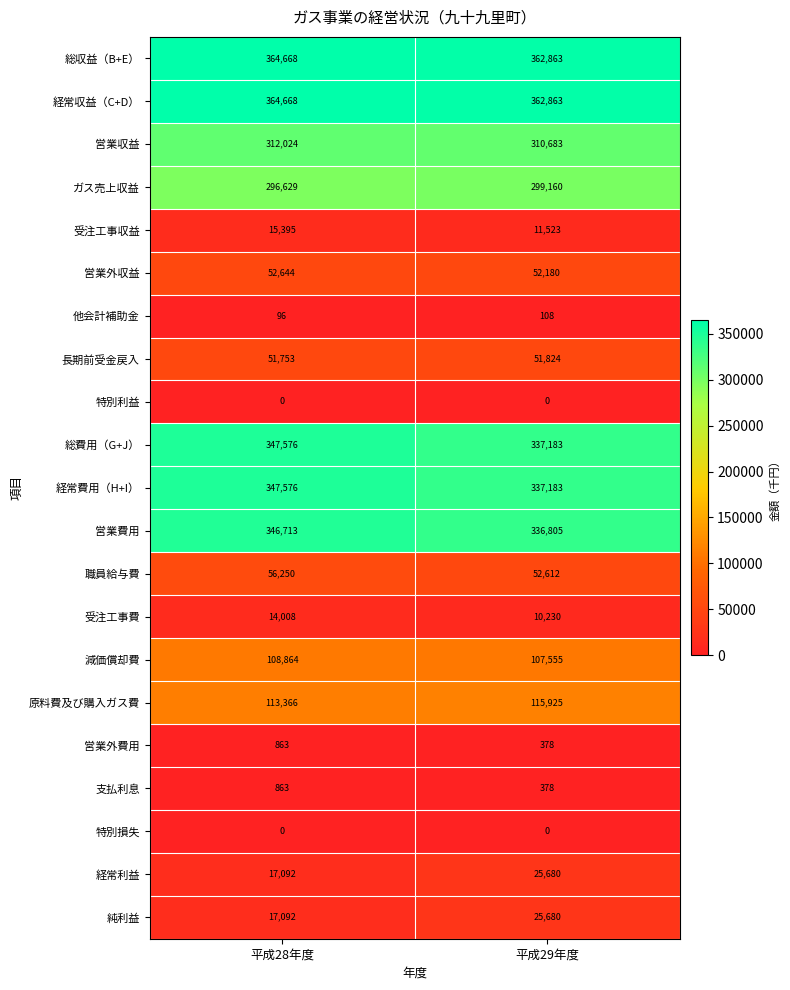

How many distinct data groups are displayed?

21